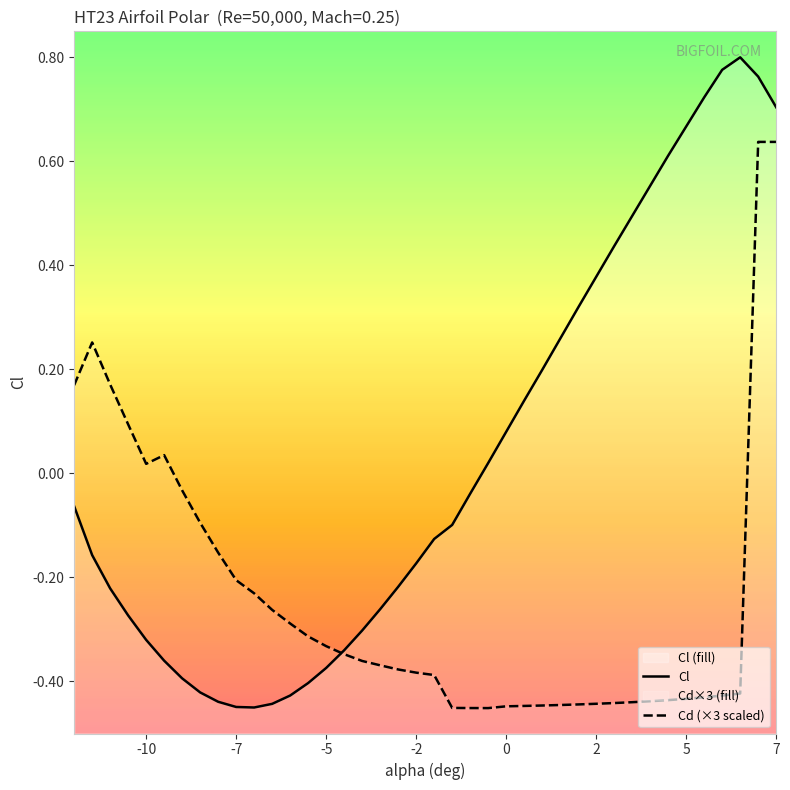

What is the sum of all Cd (×3 scaled) values?

-9.6